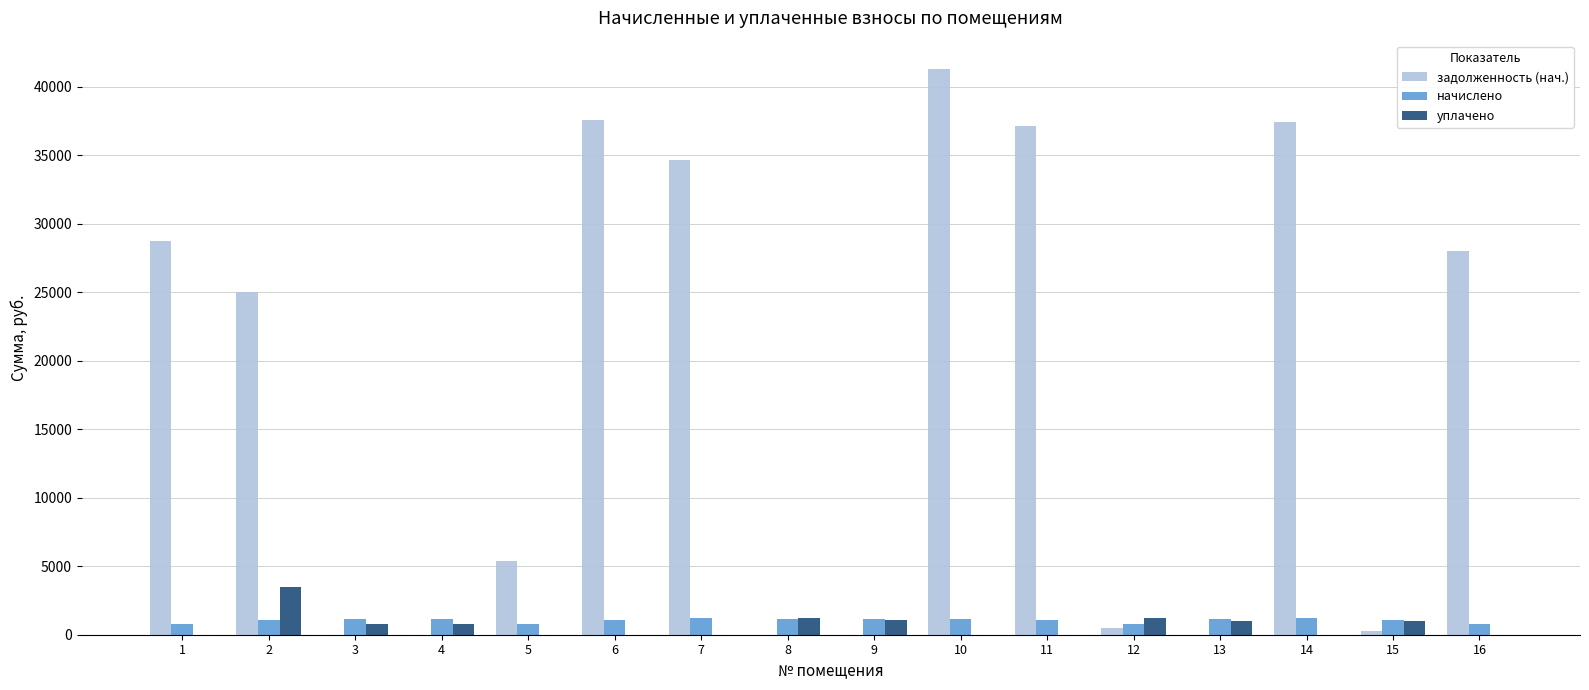

Which series has the largest total across all categories?

задолженность (нач.)